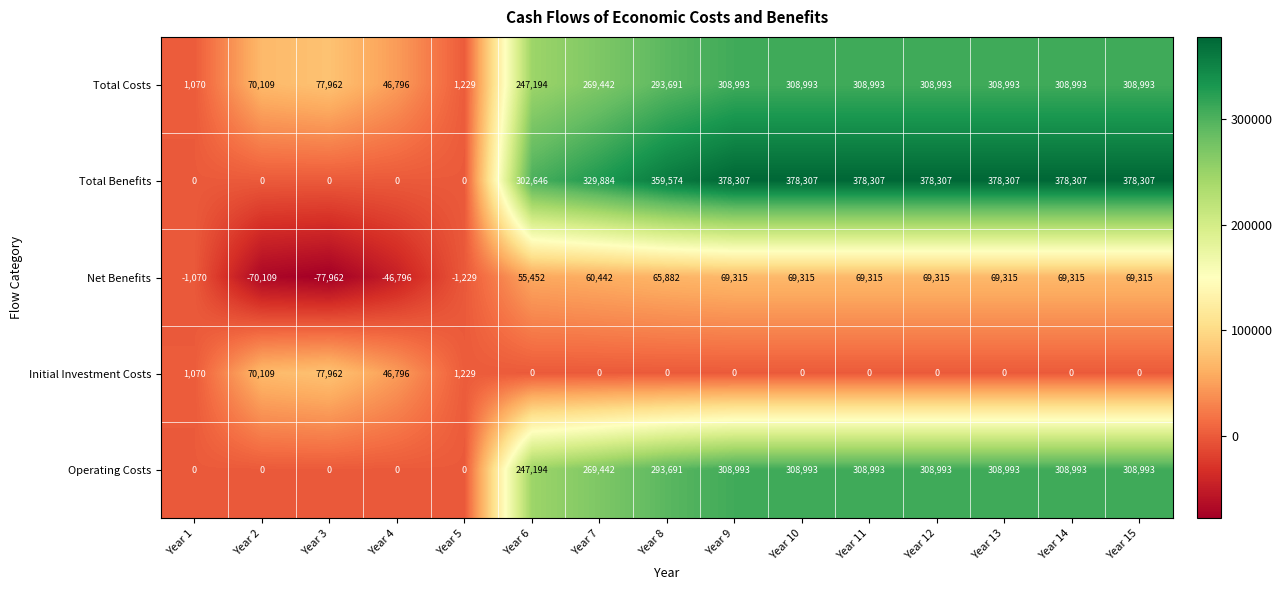

What is the sum of the Total Costs values at Year 8 and Year 11?

602684